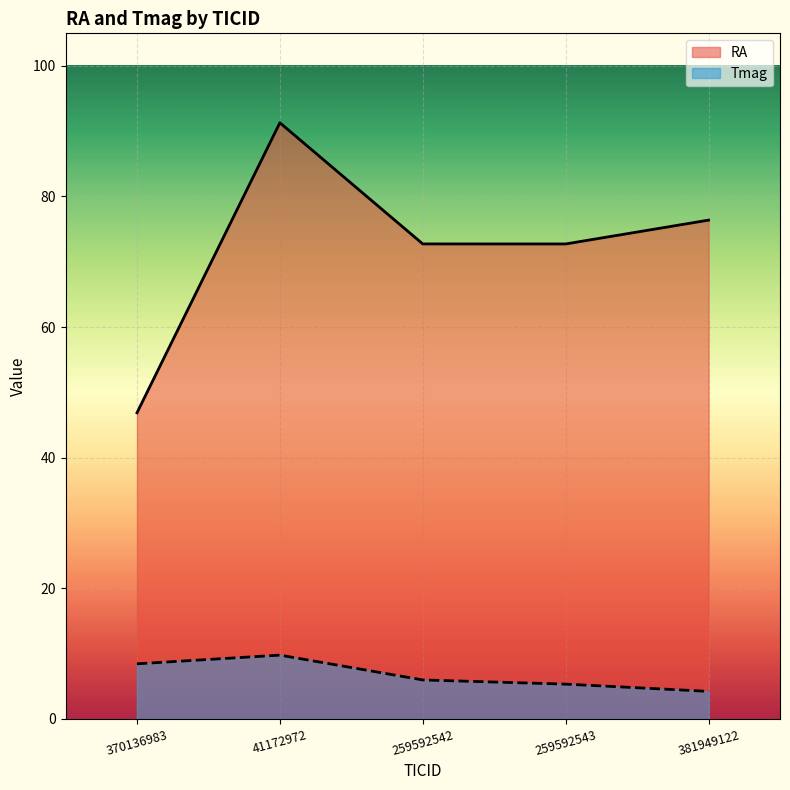

What is the label of the 5th point from the left?

381949122